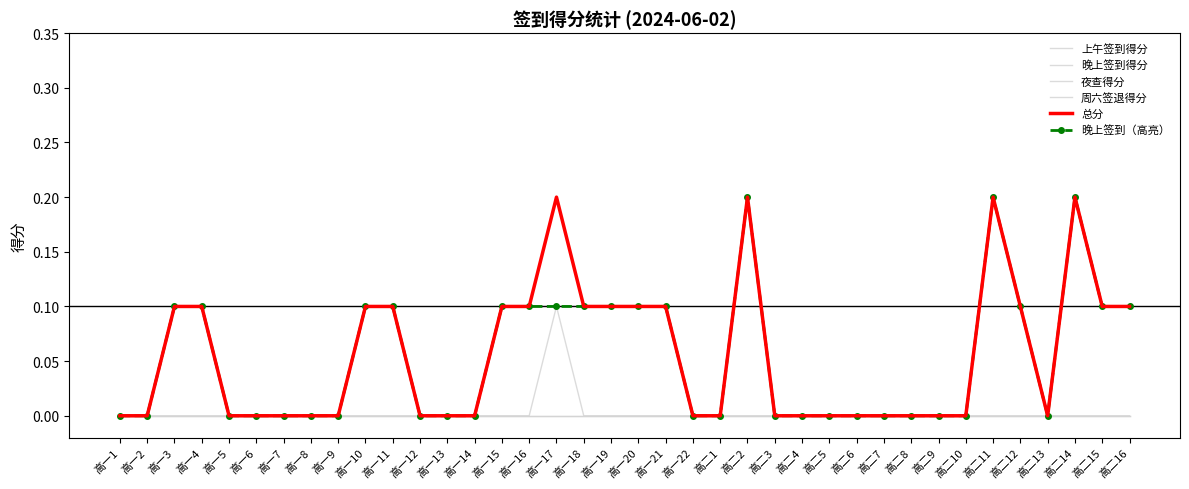

True or false: 晚上签到（高亮） and 晚上签到得分 cross at least once.

False